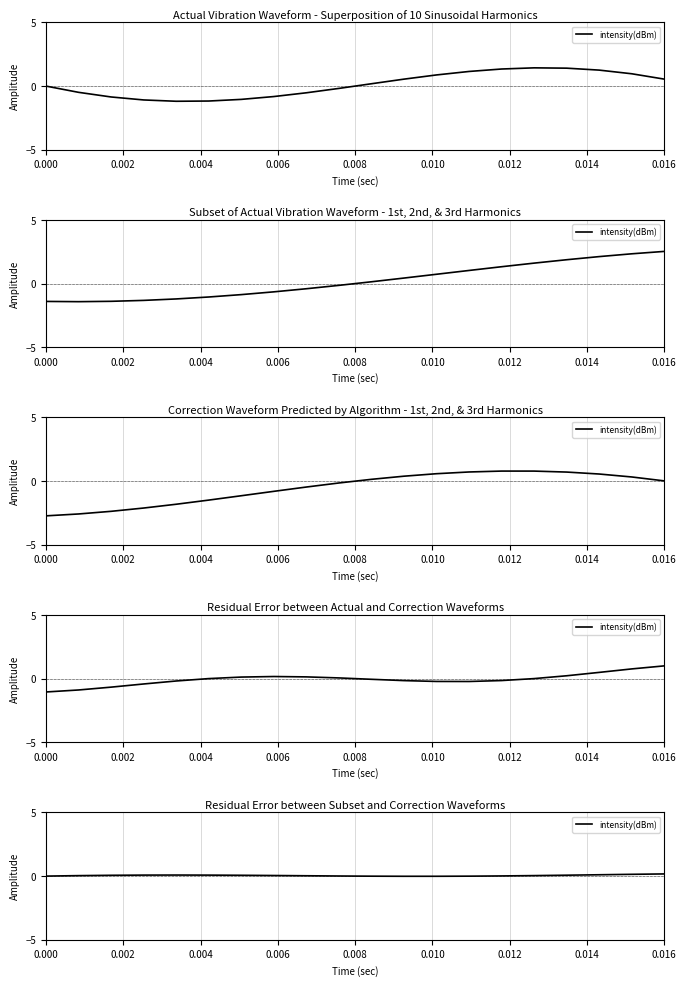

Reading right to left, extract all data points from this chart.

0.2	0.1	0.1	0.1	0.0	0.0	-0.0	-0.0	-0.0	-0.0	0.0	0.0	0.0	0.1	0.1	0.1	0.1	0.1	0.0	-0.0